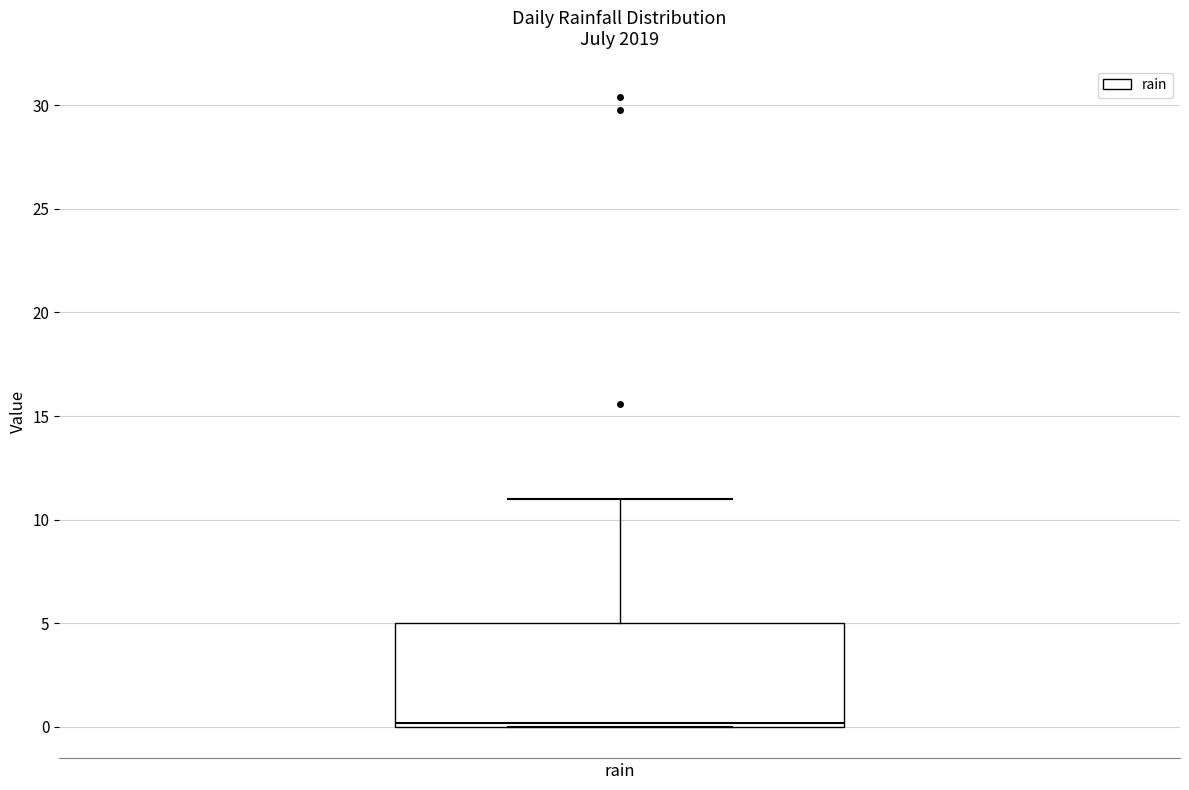

Where is the upper edge of the box for rain on the y-axis? The values are not printed on the chart, so give them approximately, as read against the axis.

5